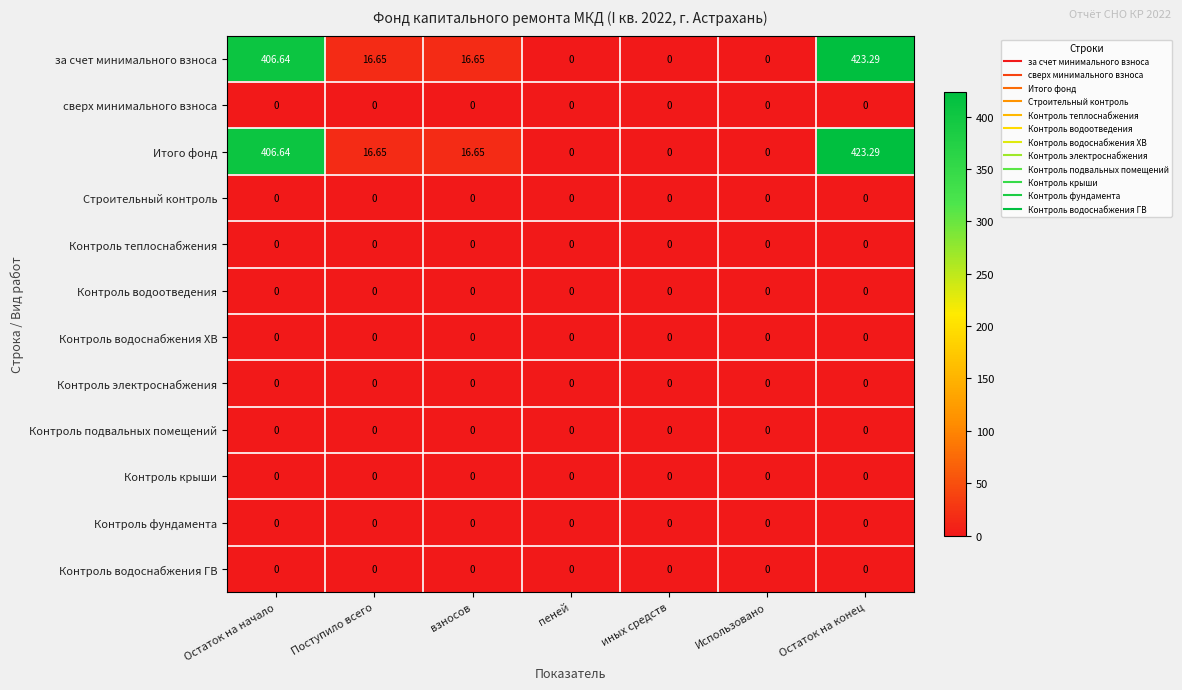

At which category does the chart reach its peak across all series?

Остаток на конец